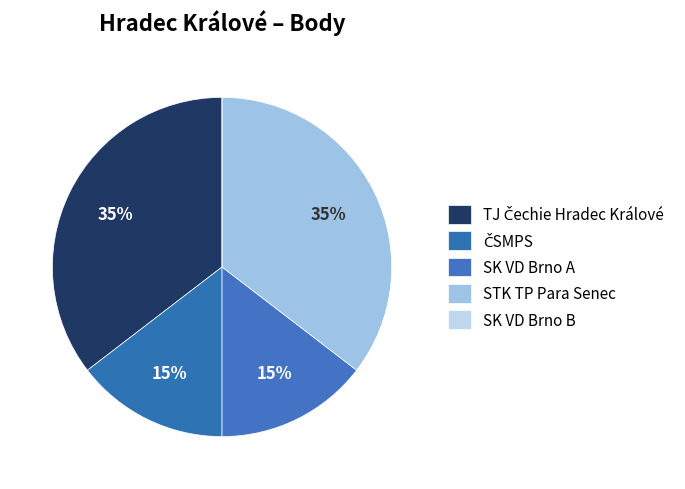

Does any single category account for the majority?

No